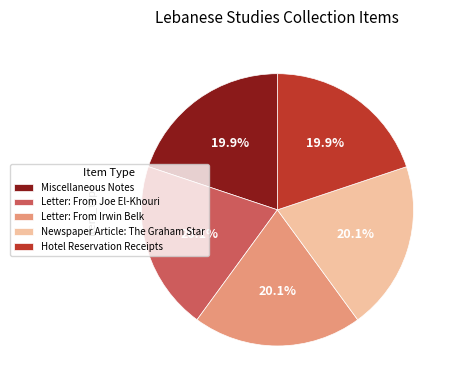

Does Hotel Reservation Receipts represent more than half of the total?

No